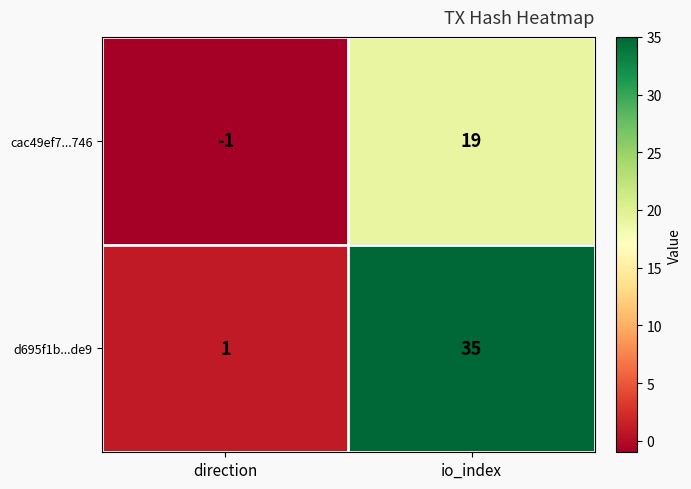

What is the sum of all d695f1b...de9 values?

36